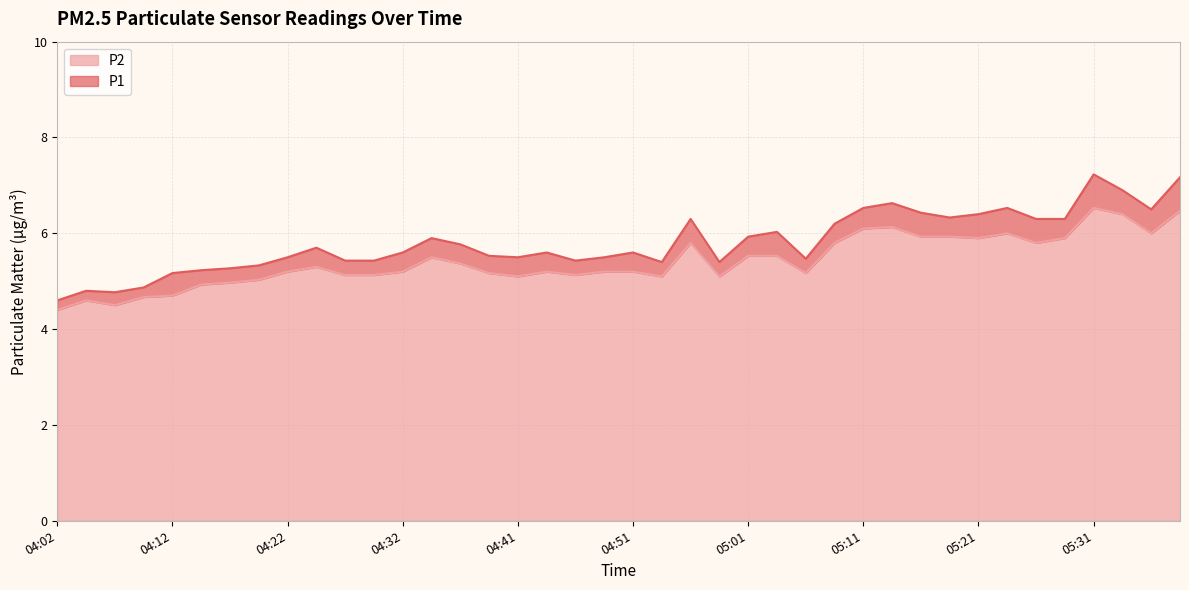

At which category is the sum across all series the highest?

05:31